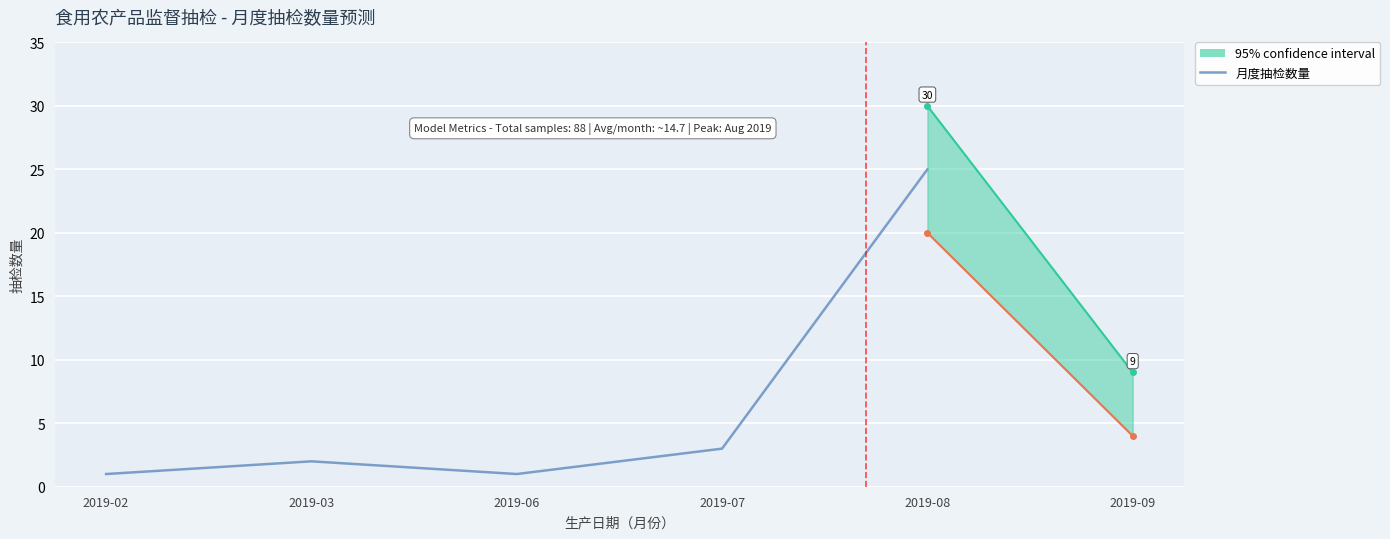

The chart shows a value of 0 at 2019-02. True or false?

False